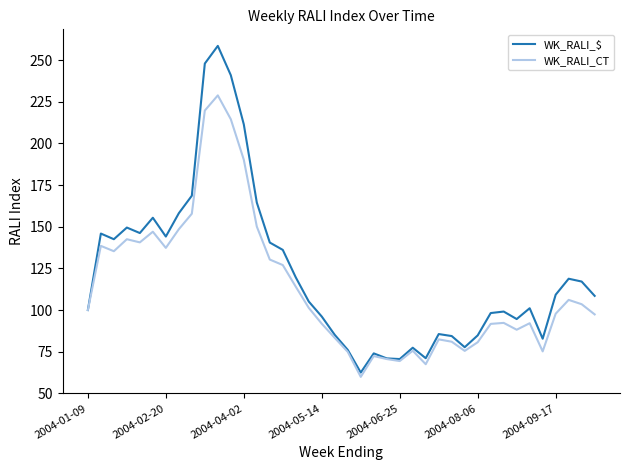

Which series has the widest spread of values?

WK_RALI_$